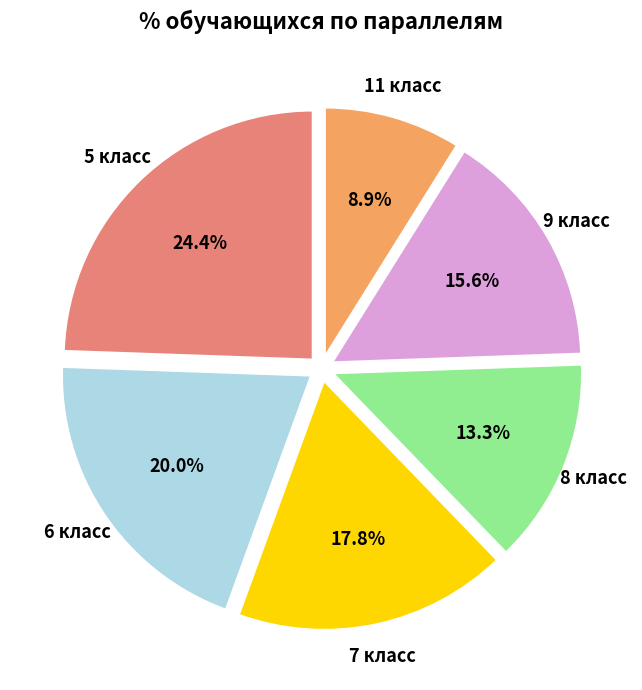

Is there a majority slice in this chart?

No